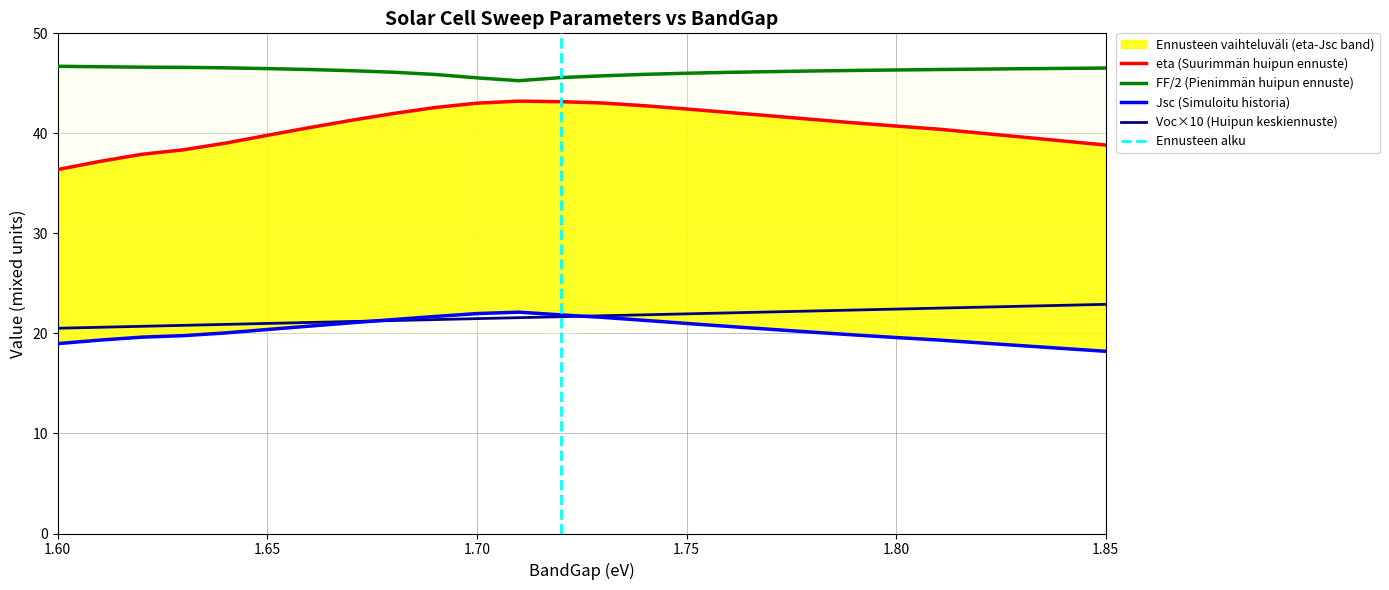

True or false: eta has more than 1 interior local peaks.

False